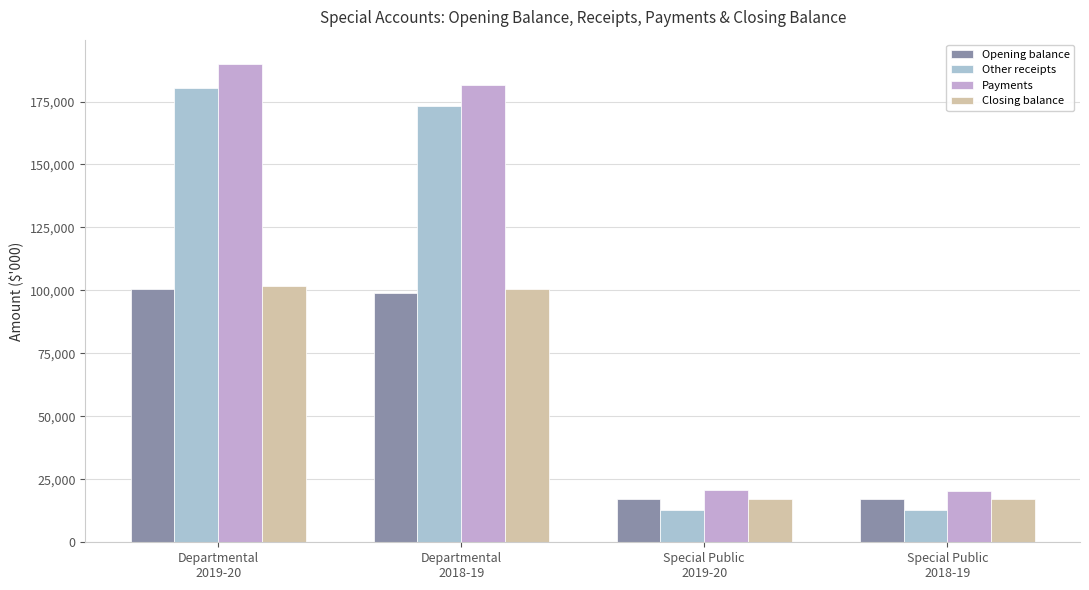

What is the total value across all series at Departmental
2019-20?

572759